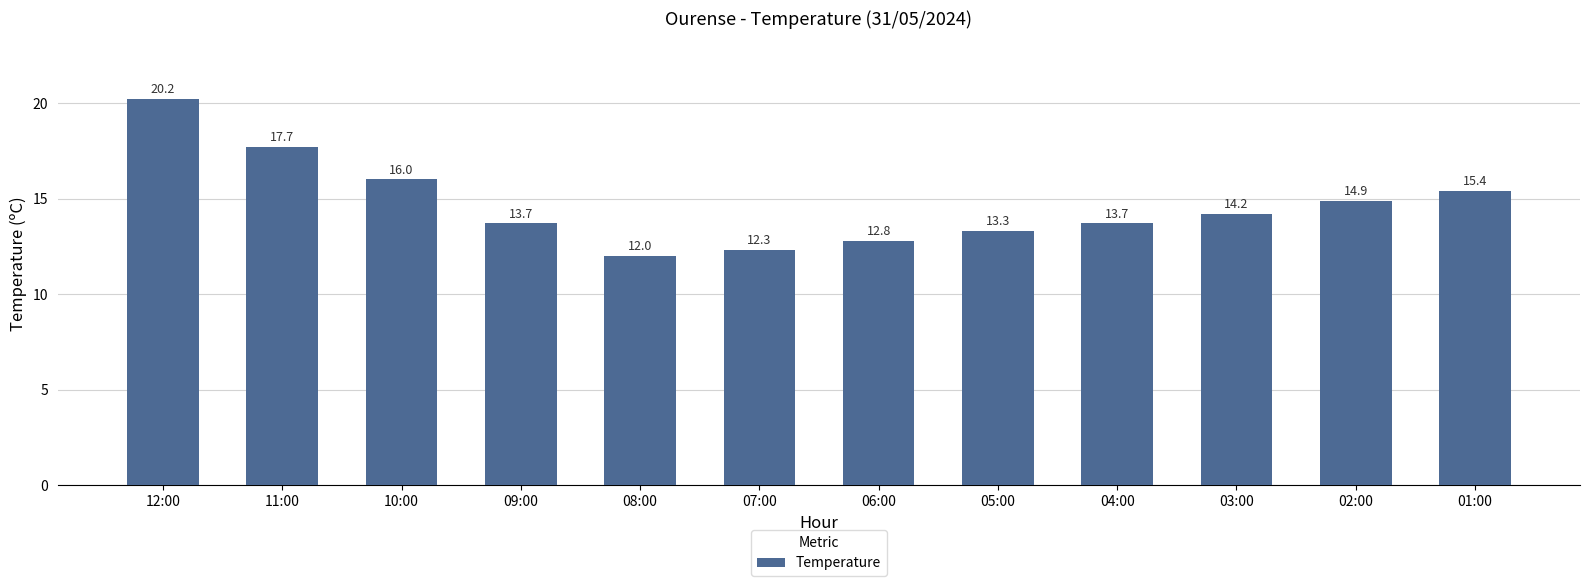

How many values are below 14?

6